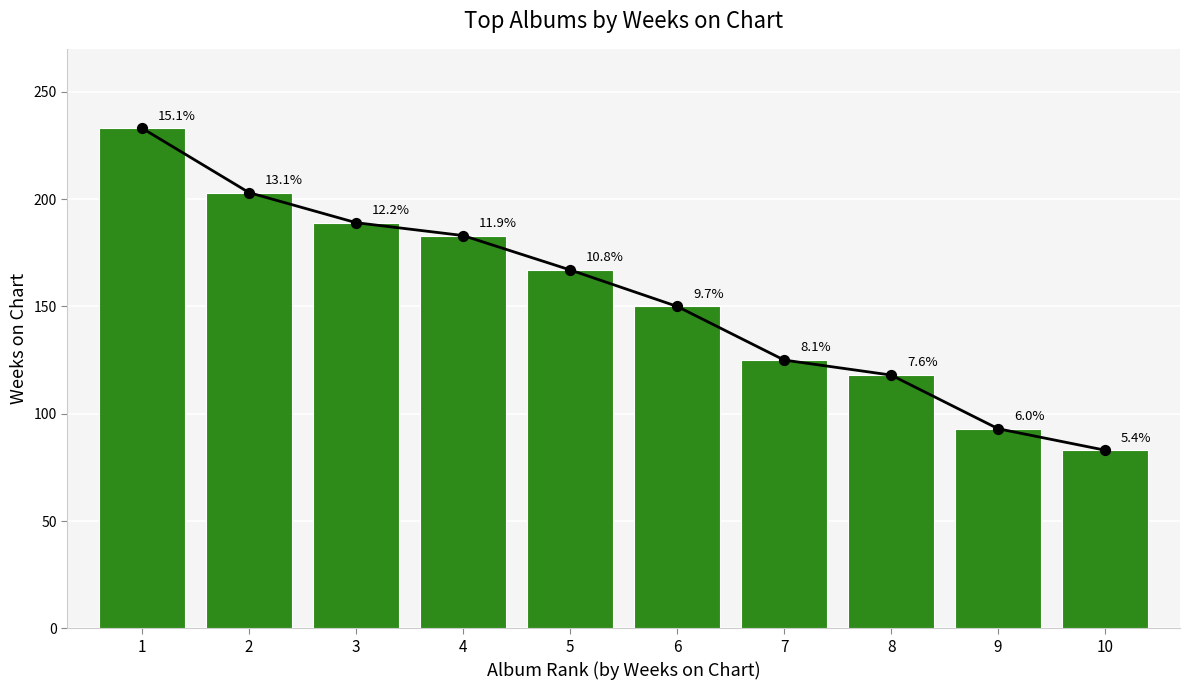

What is the ratio of the value at 2 to the value at 5?

1.2